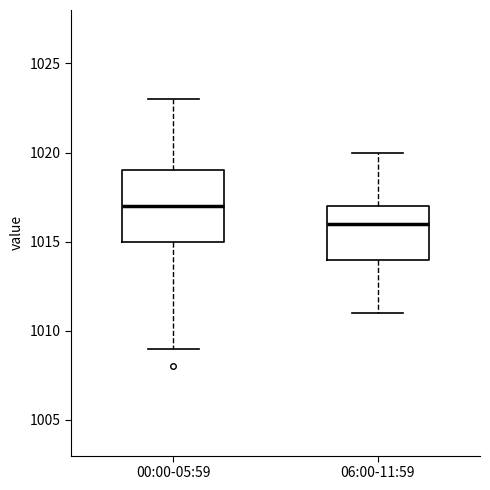

Which box's median line is the lowest?

06:00-11:59